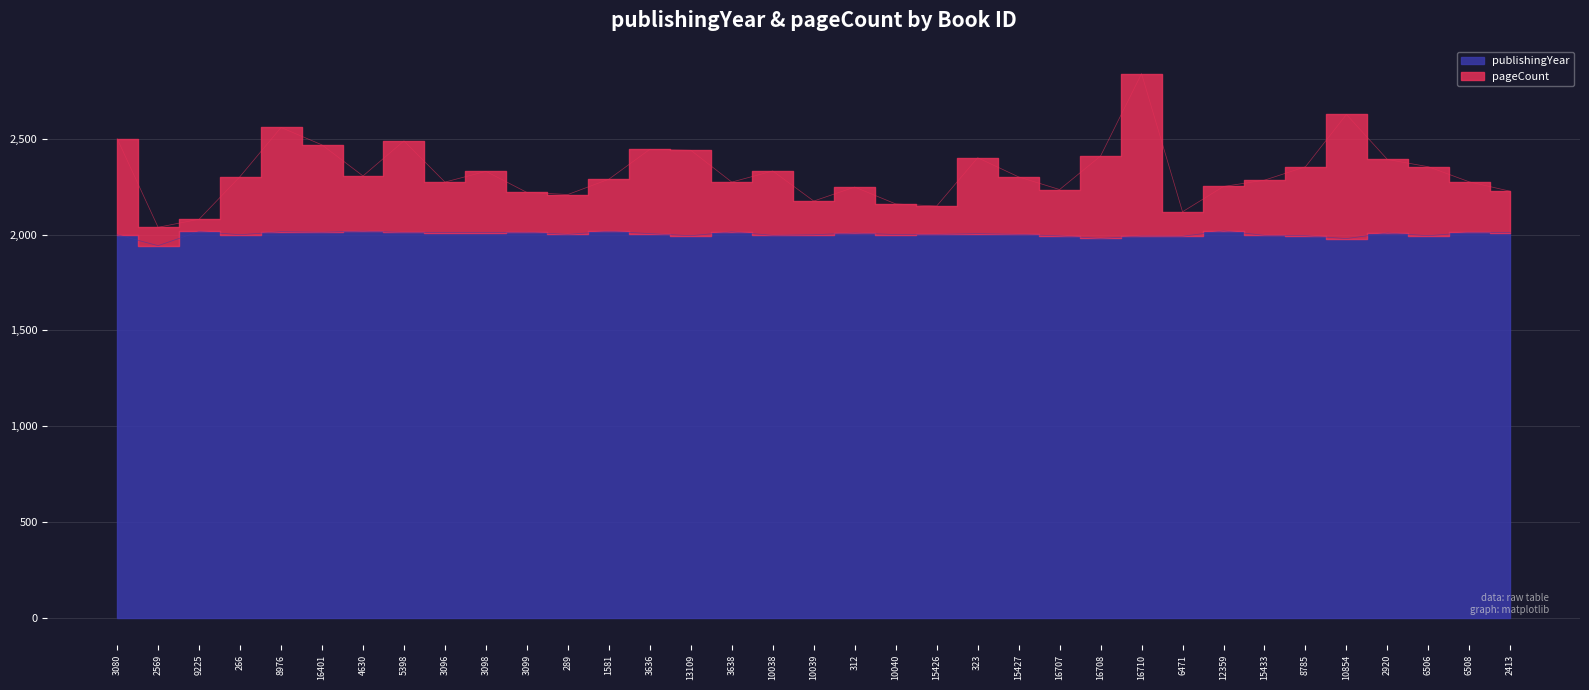

Which series has the widest spread of values?

pageCount